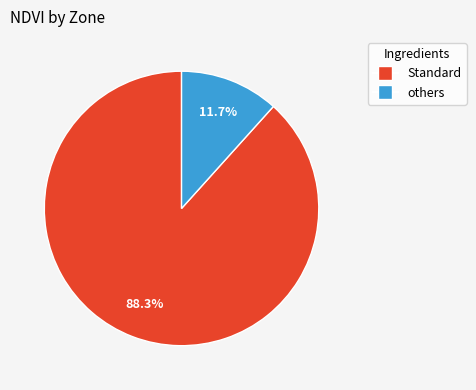

Is there any slice that represents more than half of the pie?

Yes